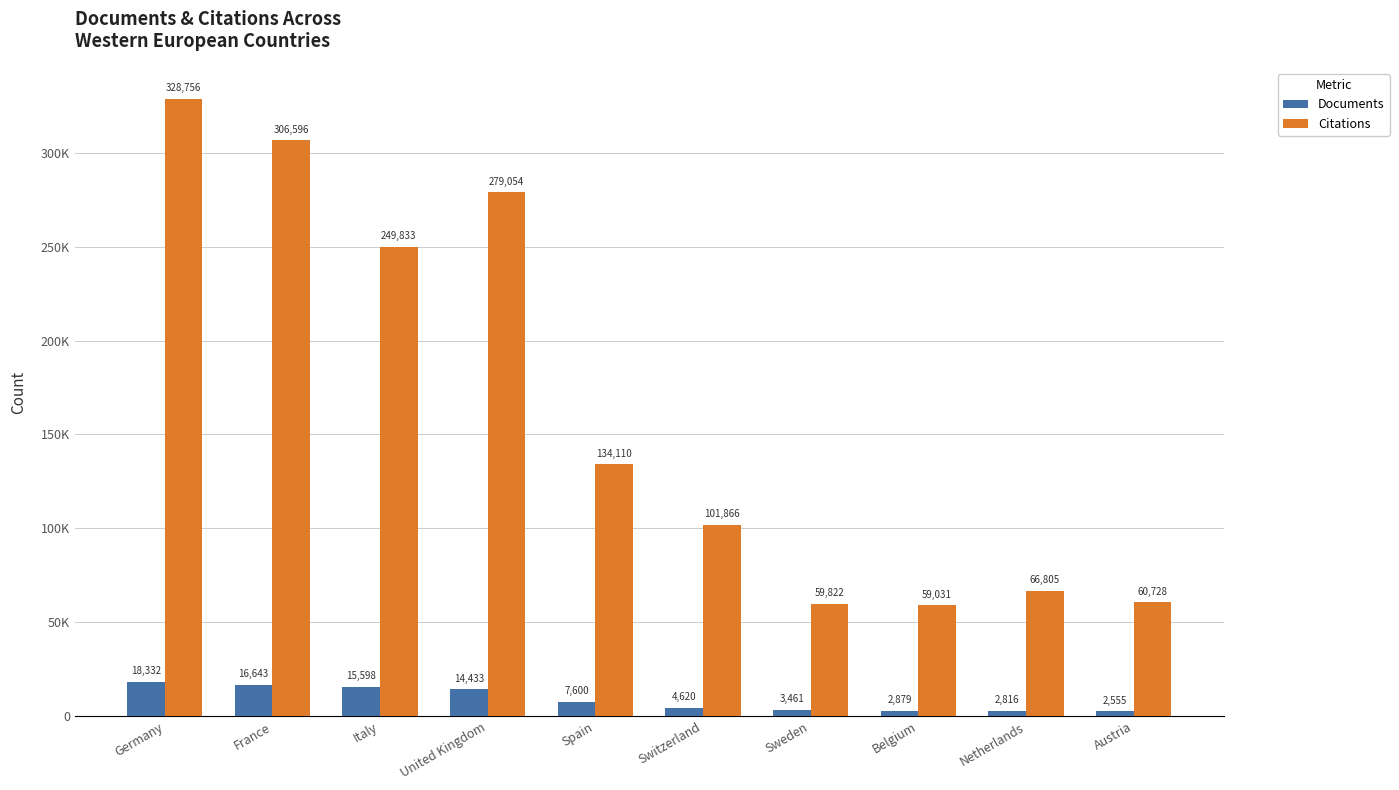

What is the total value across all series at Switzerland?

106486